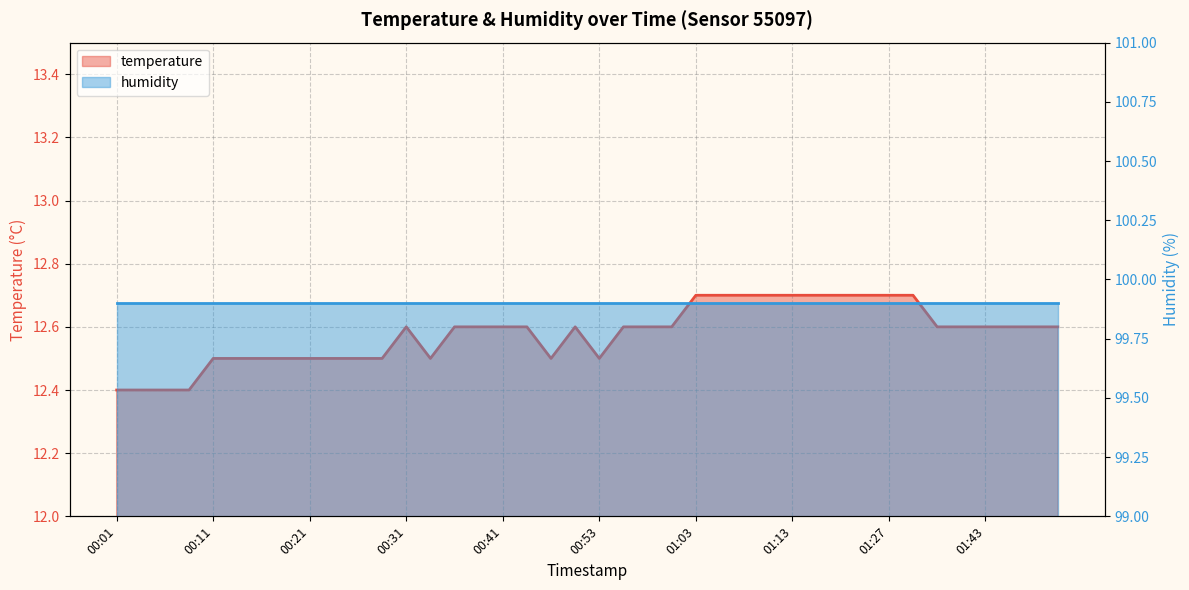

What is the sum of all values?

503.1